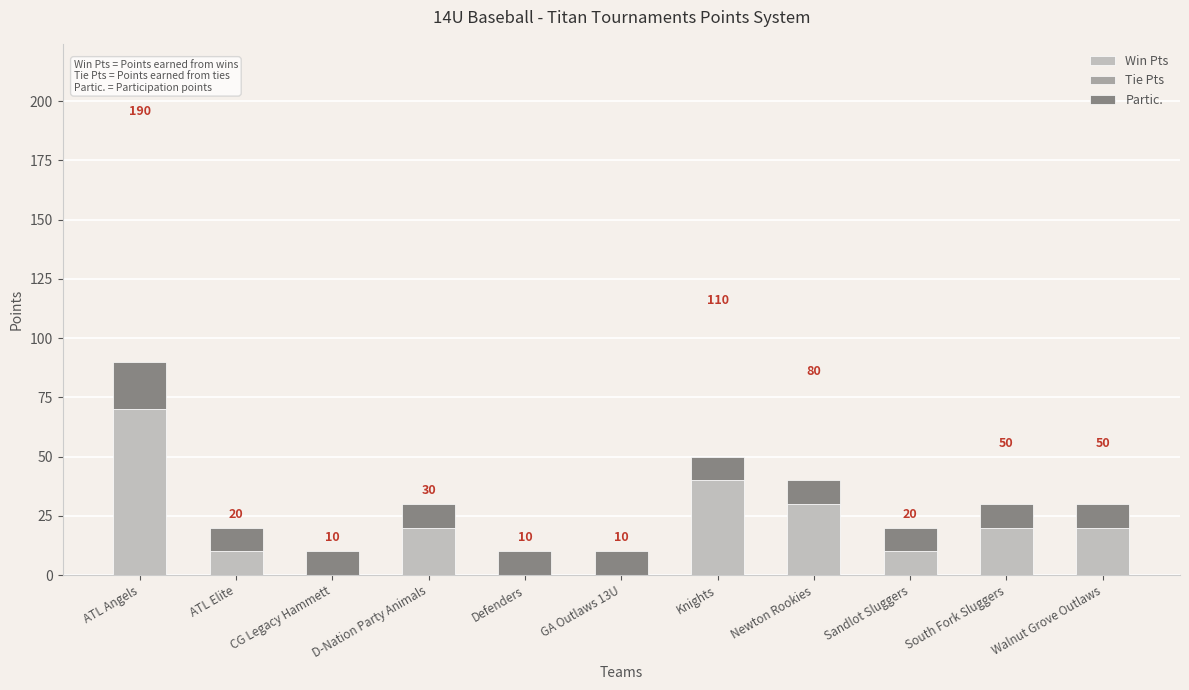

Is it true that Win Pts equals 10 at Sandlot Sluggers?

True